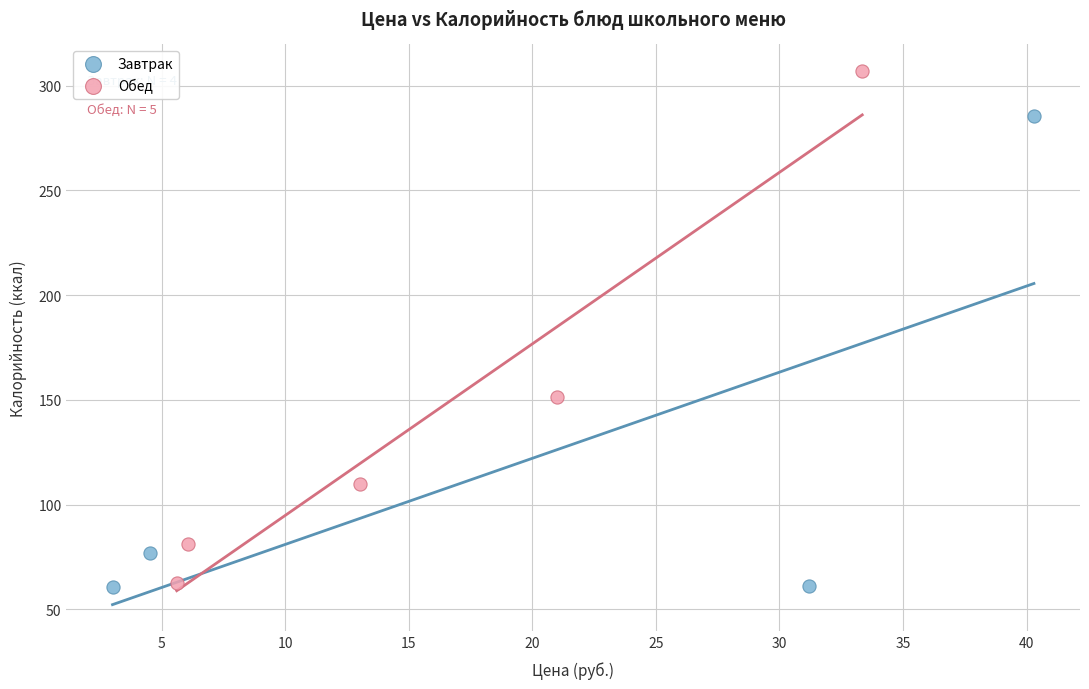

Which series reaches the maximum Y coordinate?

Обед